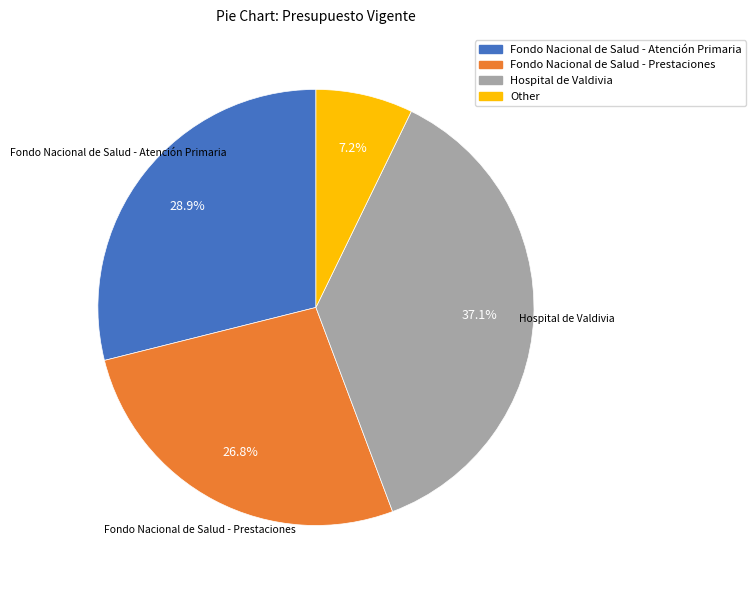

Is there a majority slice in this chart?

No